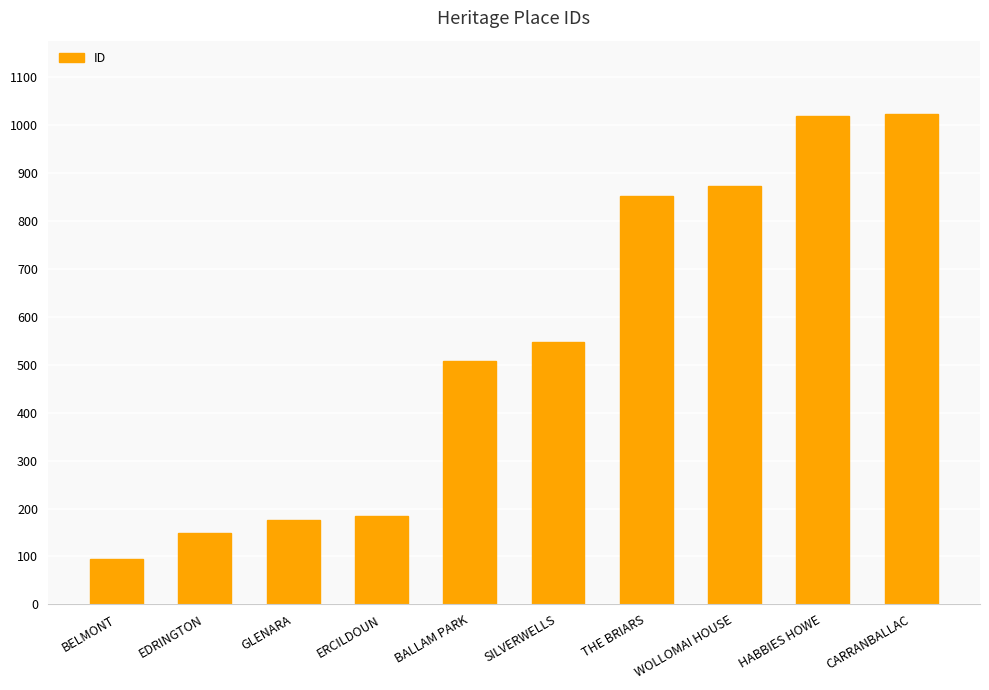

What is the difference between the values at HABBIES HOWE and THE BRIARS?

167